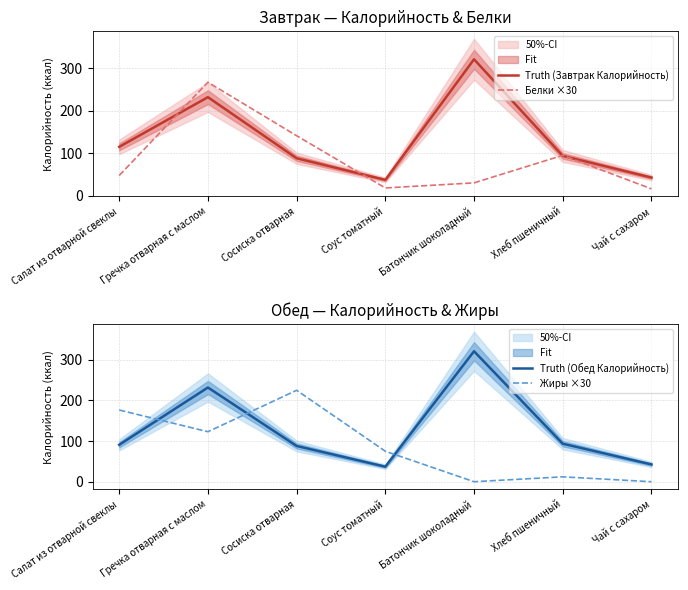

How many times do Truth (Завтрак Калорийность) and Белки ×30 cross each other?

4